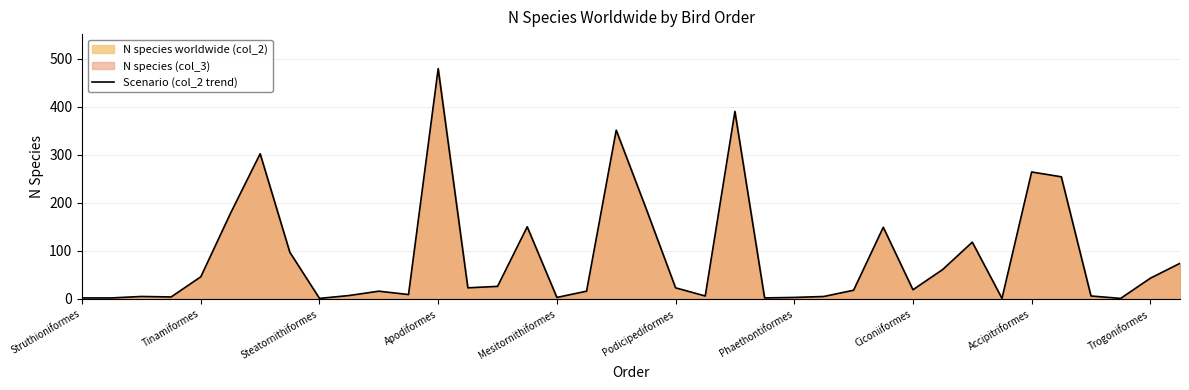

At which label does the data first exceed 23?

Tinamiformes